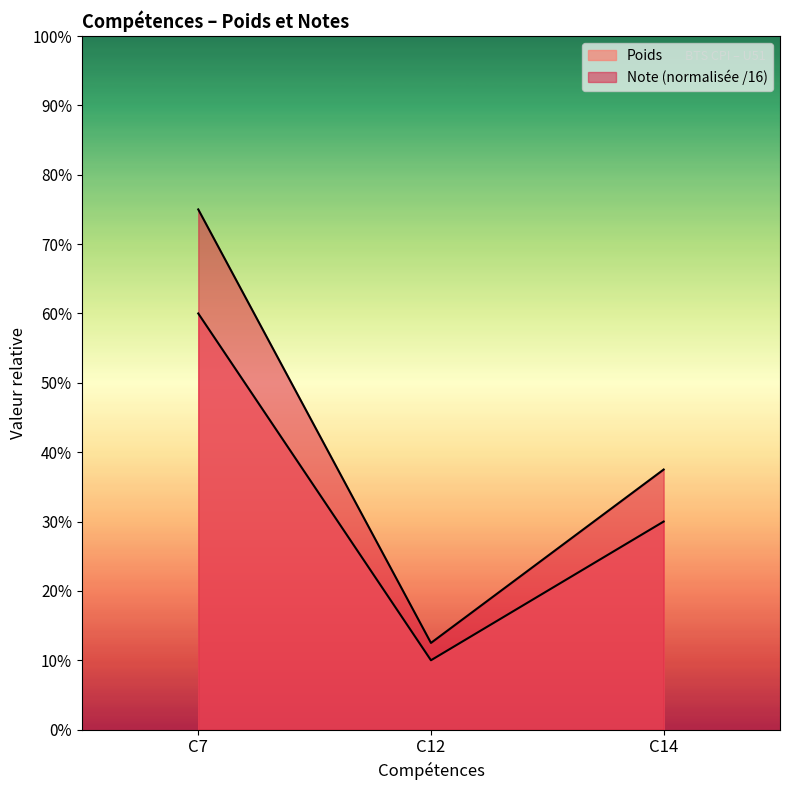

What is the spread (max minus min) of values at C14?

0.1